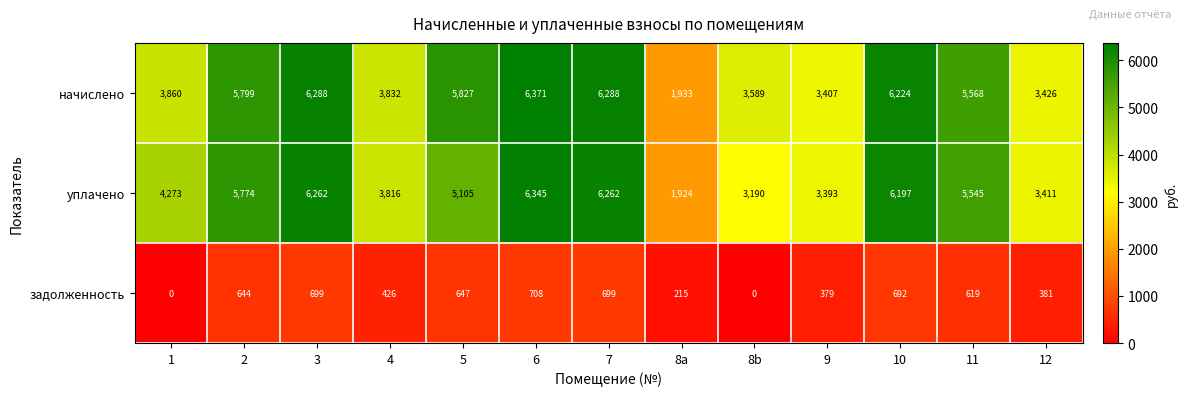

How many data points in задолженность are less than 619?

6